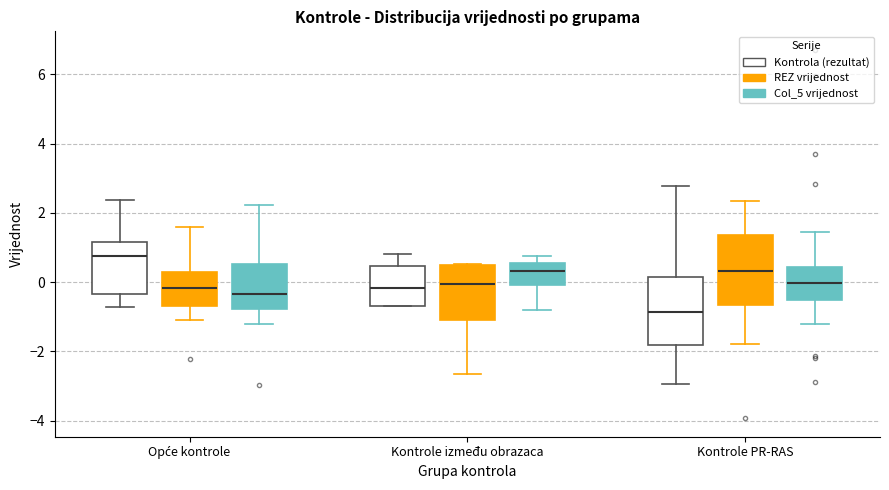

Reading left to right, transcribe this box plot: for each box, give where its median line is, the range the box spans, and where its two whiskers end, as read against the y-axis. The values are not printed on the chart, so give them approximately, as read against the axis.

Opće kontrole (Kontrola (rezultat)): median 0.8, box -0.4 to 1.2, whiskers -0.8 to 2.4
Opće kontrole (REZ vrijednost): median -0.2, box -0.6 to 0.2, whiskers -1.0 to 1.6
Opće kontrole (Col_5 vrijednost): median -0.4, box -0.8 to 0.6, whiskers -1.2 to 2.2
Kontrole između obrazaca (Kontrola (rezultat)): median -0.2, box -0.6 to 0.4, whiskers -0.6 to 0.8
Kontrole između obrazaca (REZ vrijednost): median 0.0, box -1.0 to 0.4, whiskers -2.6 to 0.6
Kontrole između obrazaca (Col_5 vrijednost): median 0.4, box 0.0 to 0.6, whiskers -0.8 to 0.8
Kontrole PR-RAS (Kontrola (rezultat)): median -0.8, box -1.8 to 0.2, whiskers -3.0 to 2.8
Kontrole PR-RAS (REZ vrijednost): median 0.4, box -0.6 to 1.4, whiskers -1.8 to 2.4
Kontrole PR-RAS (Col_5 vrijednost): median 0.0, box -0.6 to 0.4, whiskers -1.2 to 1.4